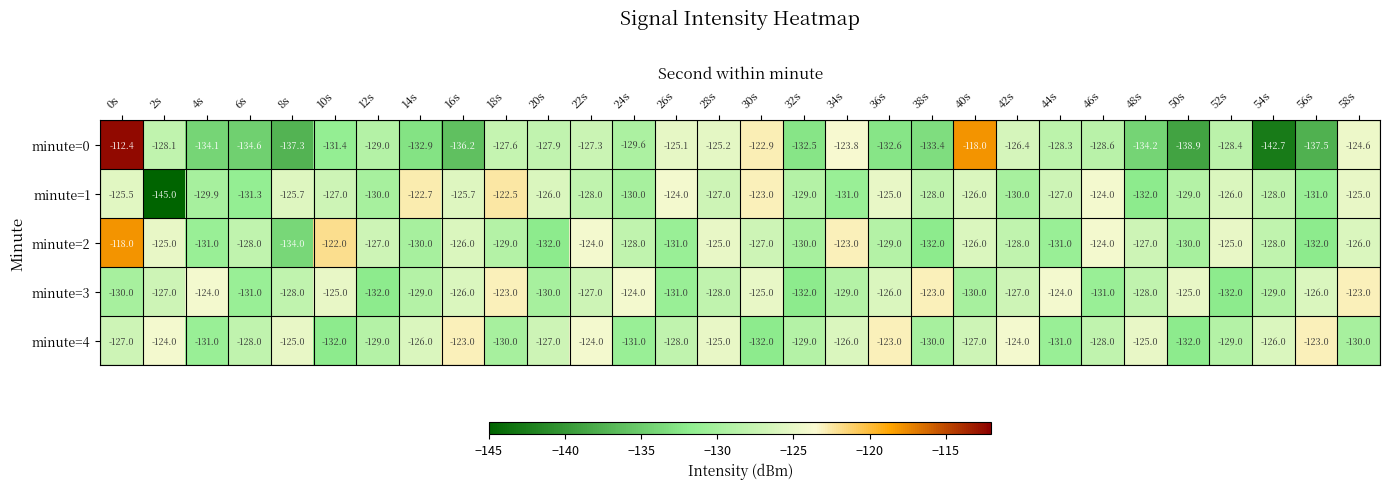

The value of minute=2 at 44s is -131.0. True or false?

True